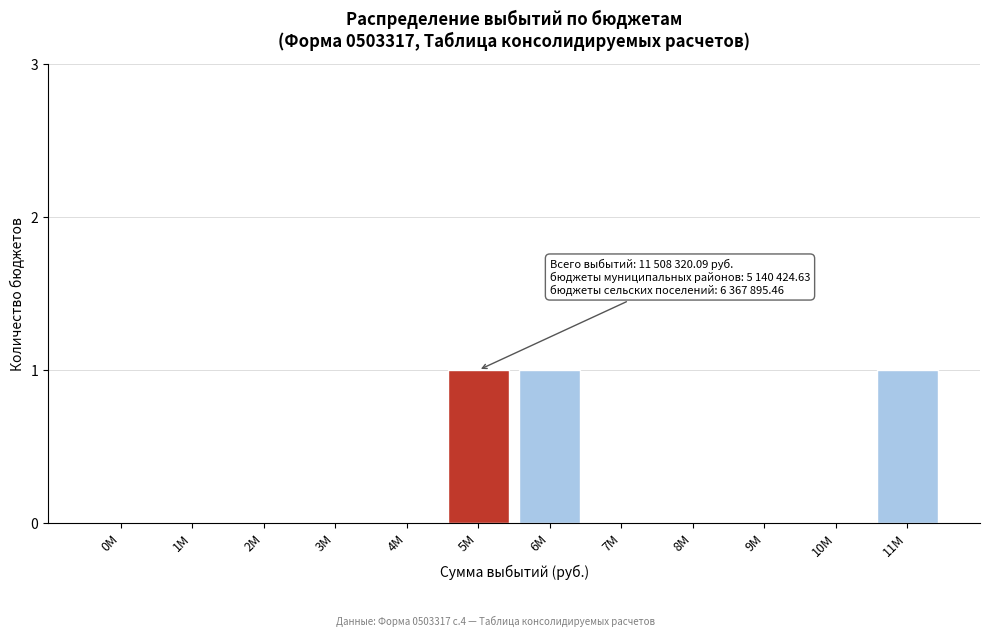

Reading left to right, what are all the values shown in this chart?

0M=0	1M=0	2M=0	3M=0	4M=0	5M=1	6M=1	7M=0	8M=0	9M=0	10M=0	11M=1